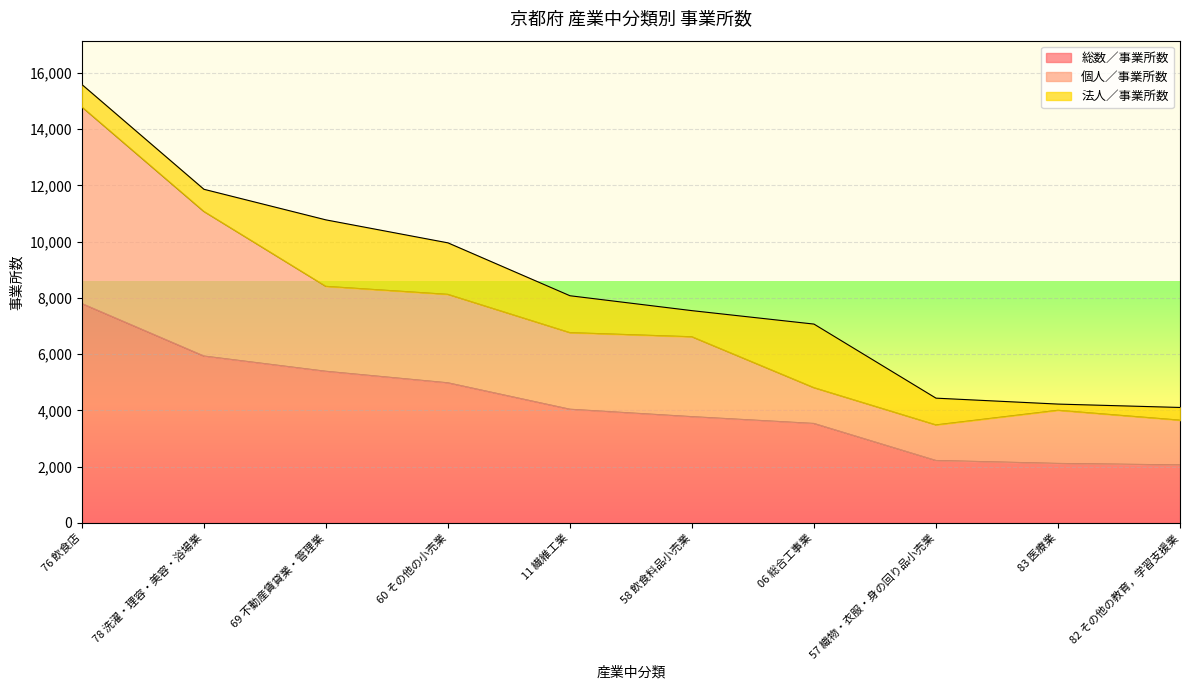

Rank the series at 60 その他の小売業 from highest to lowest value.

総数／事業所数, 個人／事業所数, 法人／事業所数